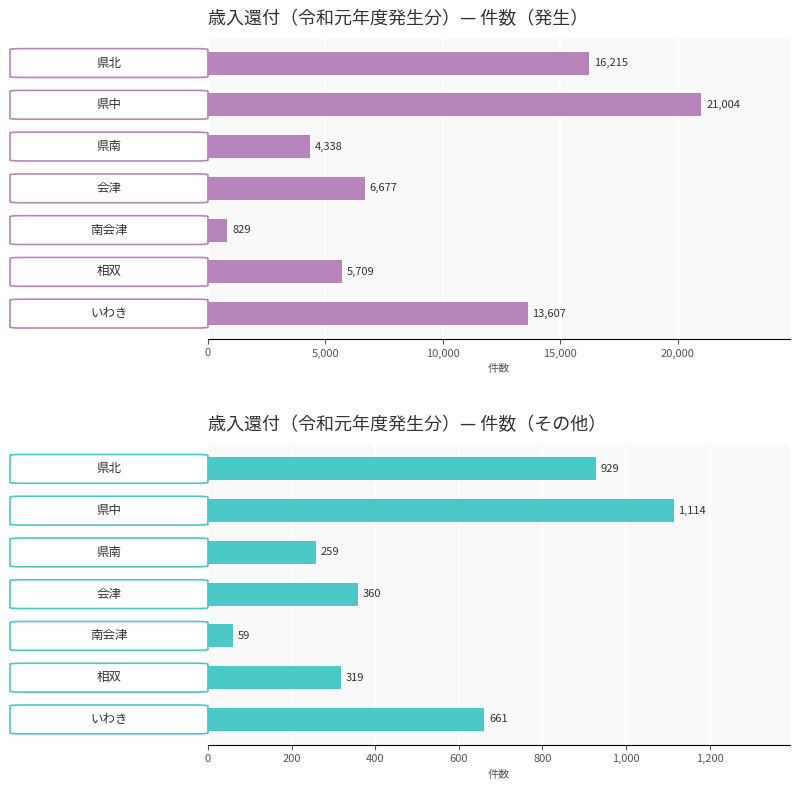

Reading left to right, list all the values displayed in this chart.

件数（発生）: 16215	21004	4338	6677	829	5709	13607
件数（その他）: 929	1114	259	360	59	319	661